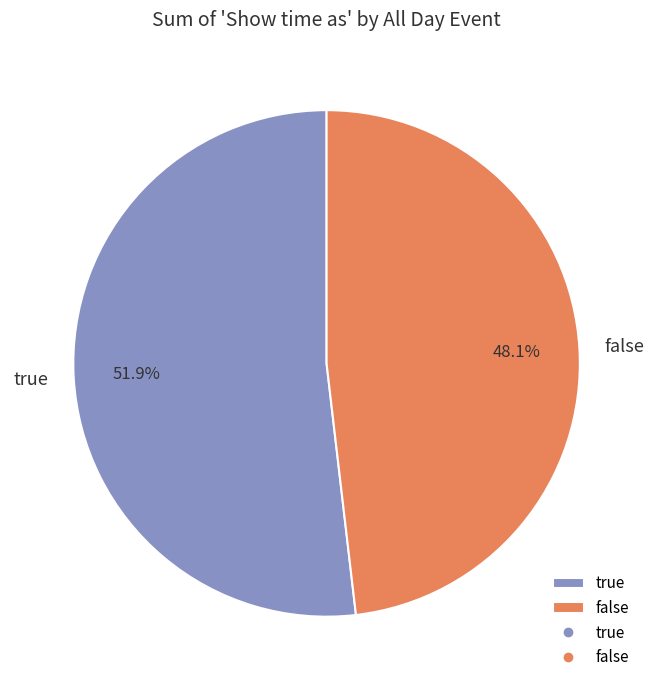

How many segments does this pie chart have?

2